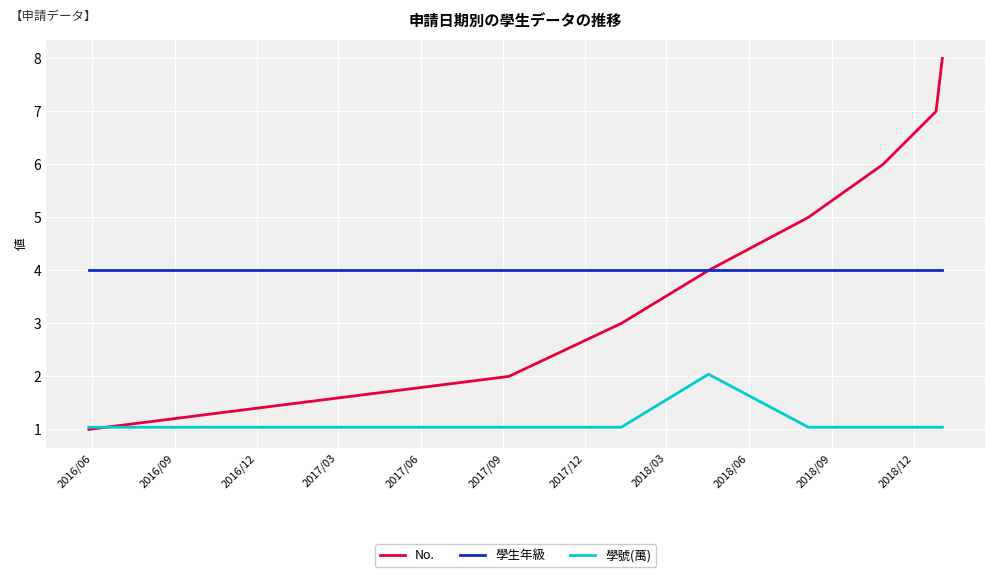

Which series has the largest total across all categories?

No.